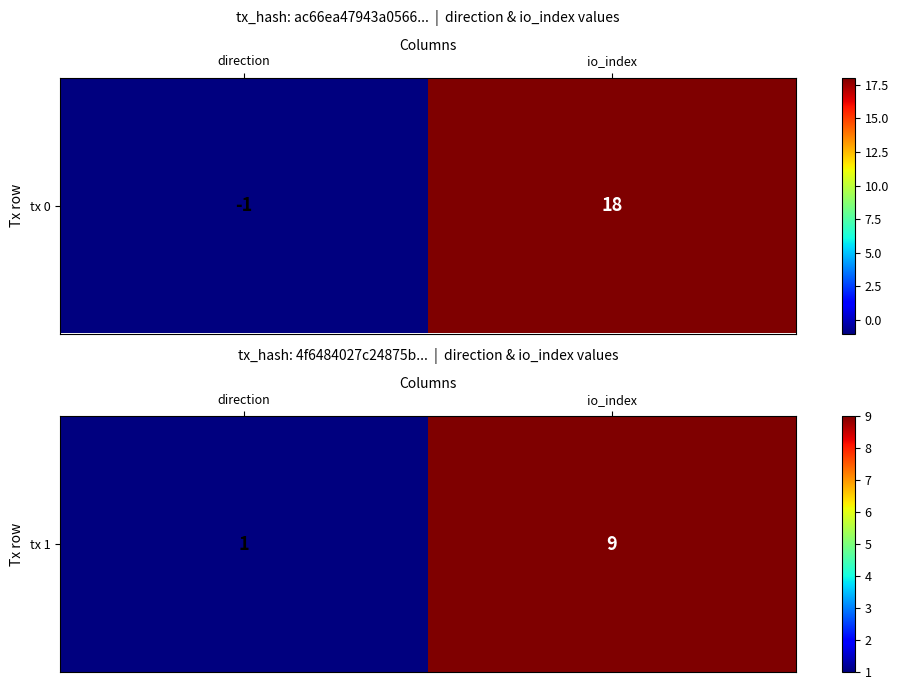

Which label corresponds to the largest value in the chart?

io_index